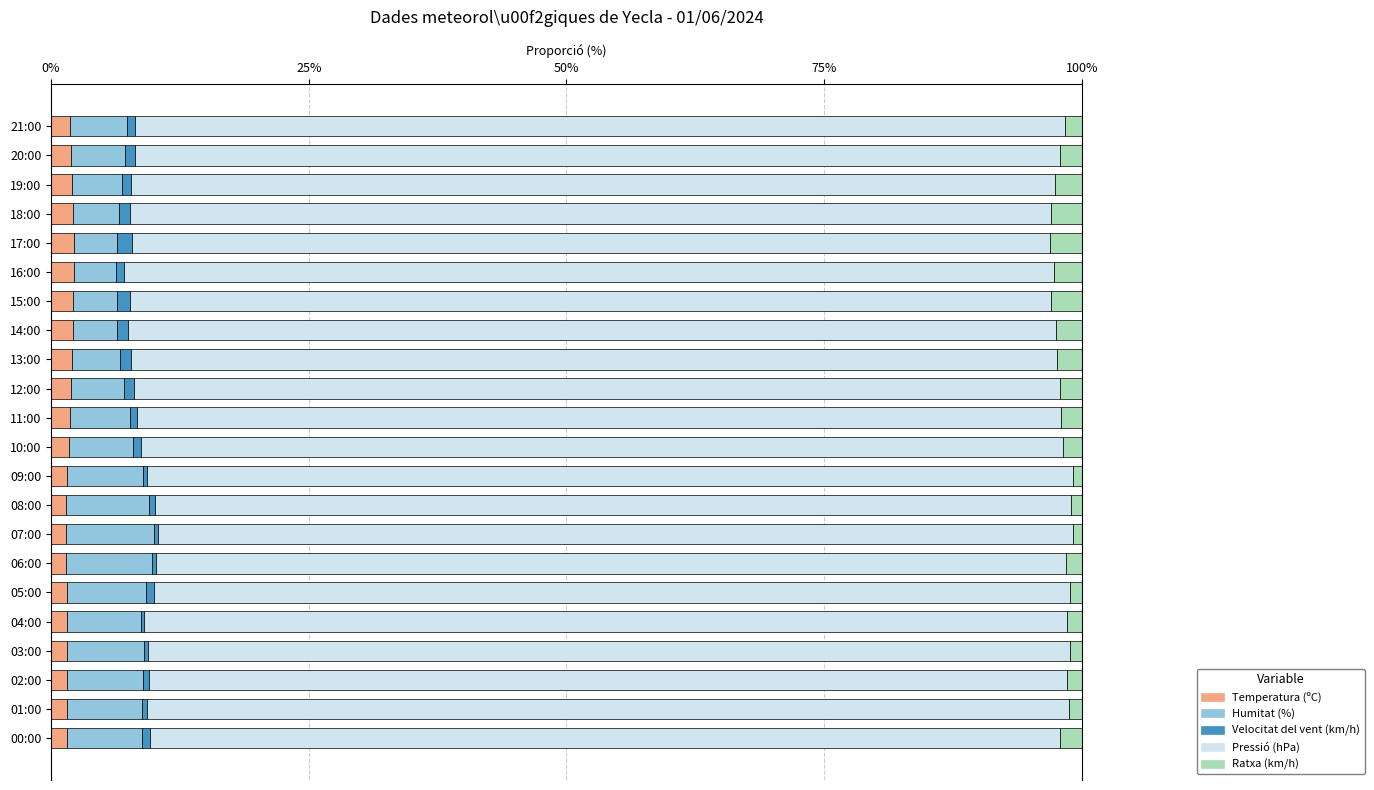

What is the maximum value for Temperatura (ºC)?

2.3